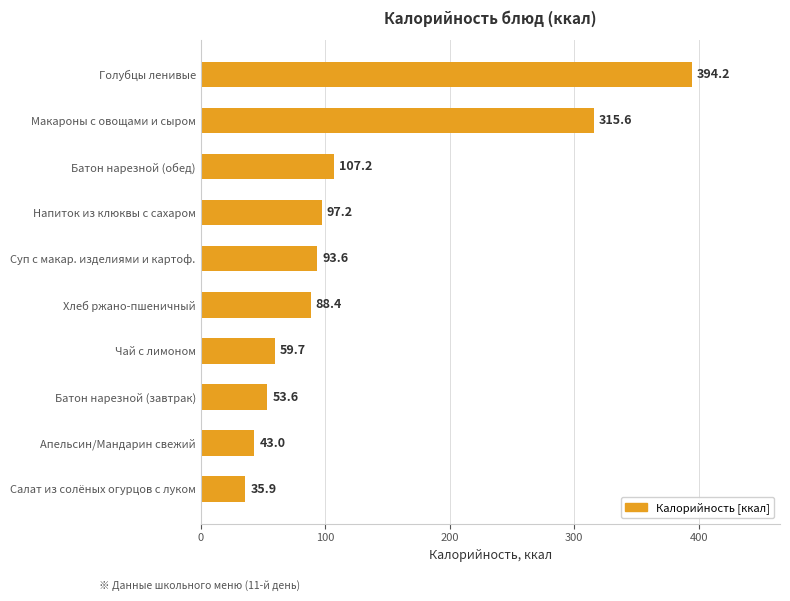

Where is the data nearest to the value 215?

Макароны с овощами и сыром